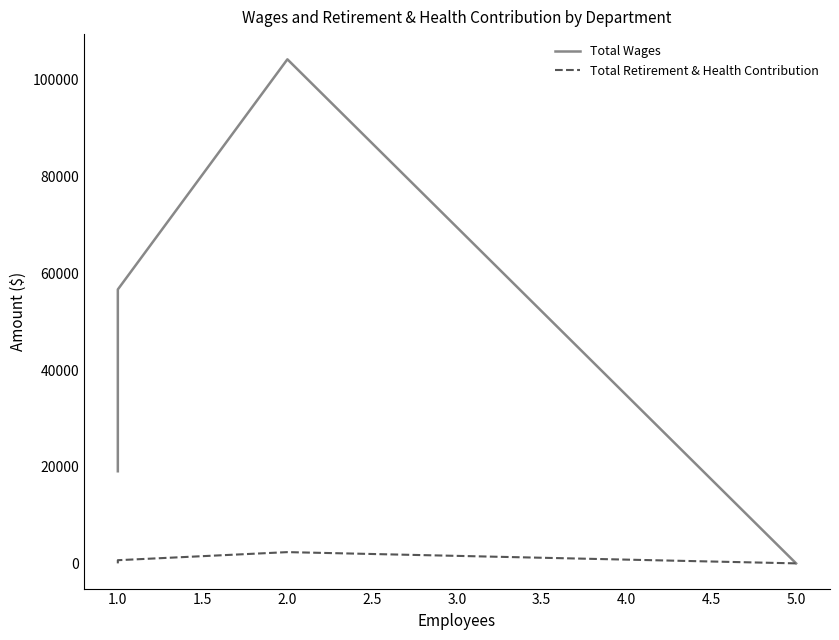

What is the difference between the highest and lowest values at 1.0?

19055